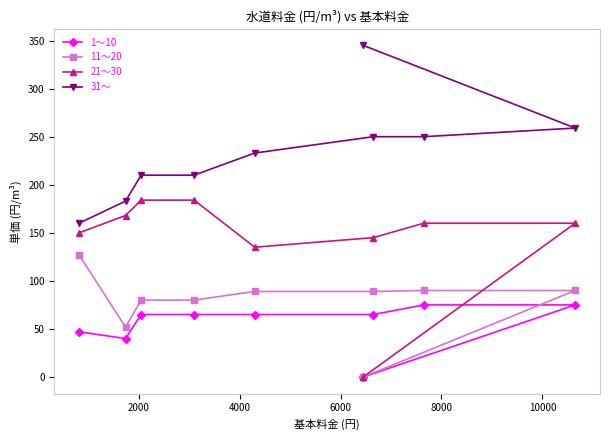

True or false: 1～10 and 31～ cross at least once.

False